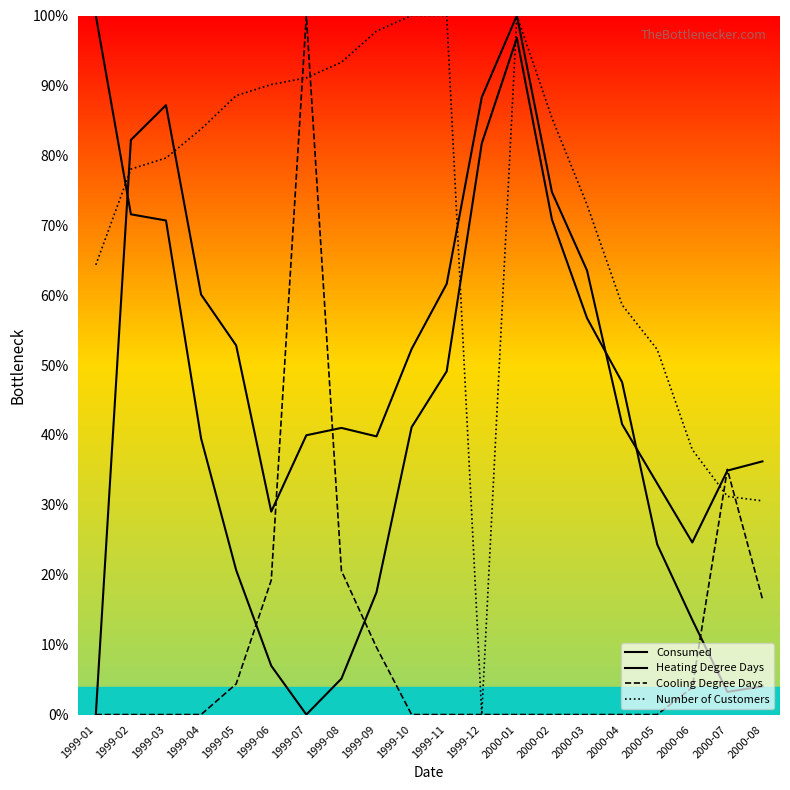

Between which two adjacent categories do Heating Degree Days and Consumed first intersect?

1999-01 and 1999-02